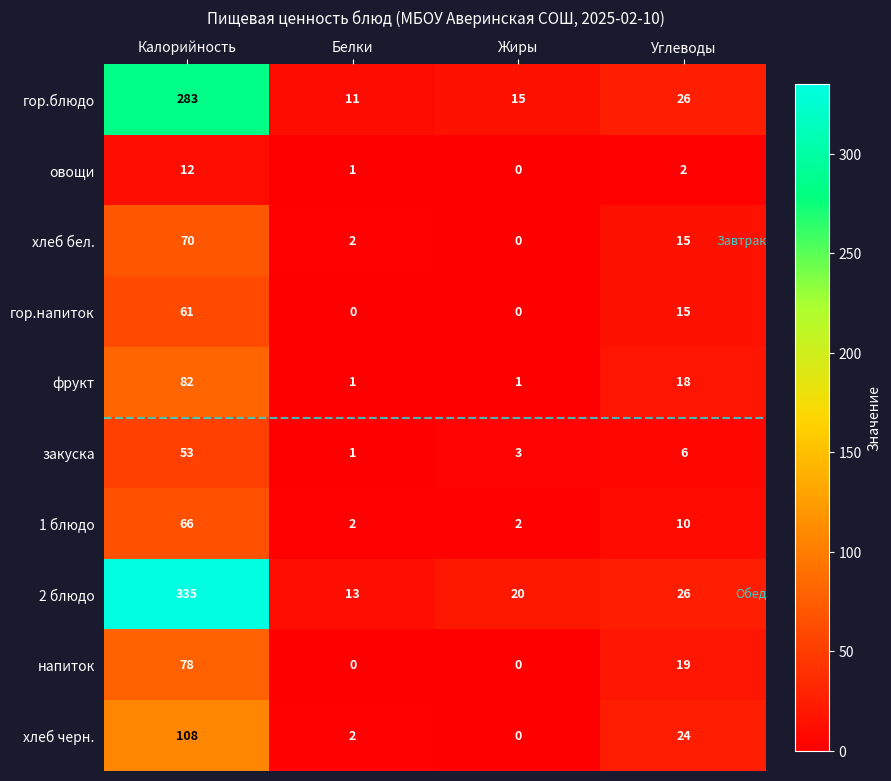

The value of хлеб бел. at Белки is 3. True or false?

False